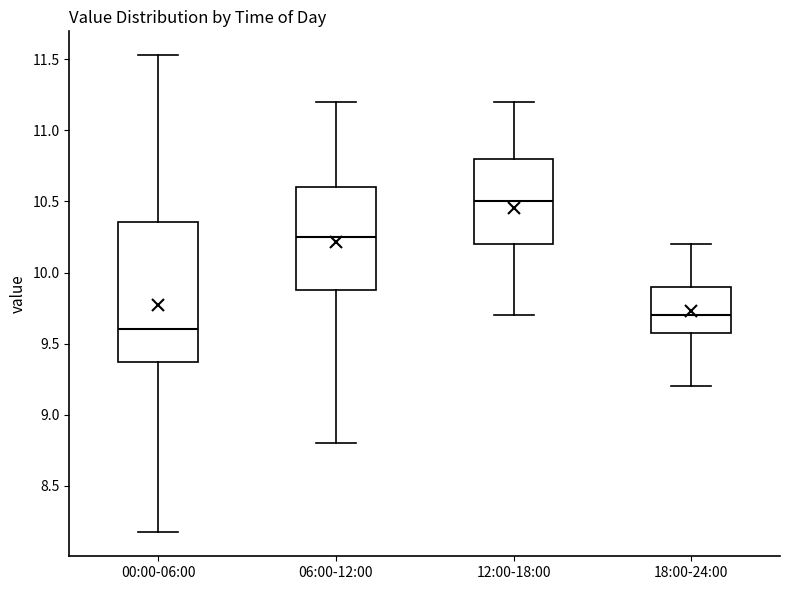

Which box's median line is the highest?

12:00-18:00